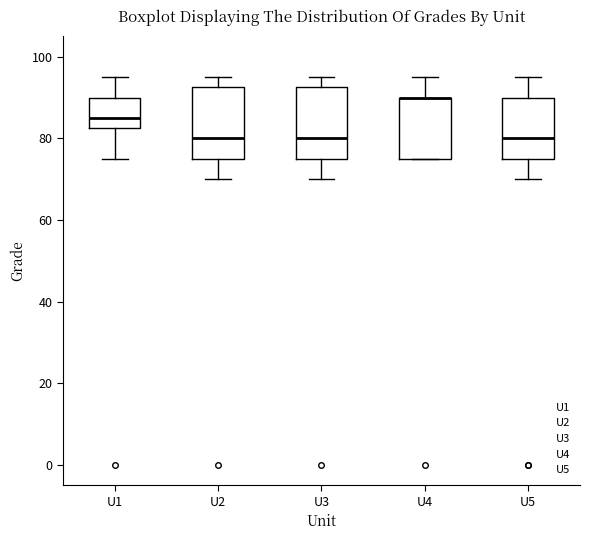

Where is the upper edge of the box for U1 on the y-axis? The values are not printed on the chart, so give them approximately, as read against the axis.

90